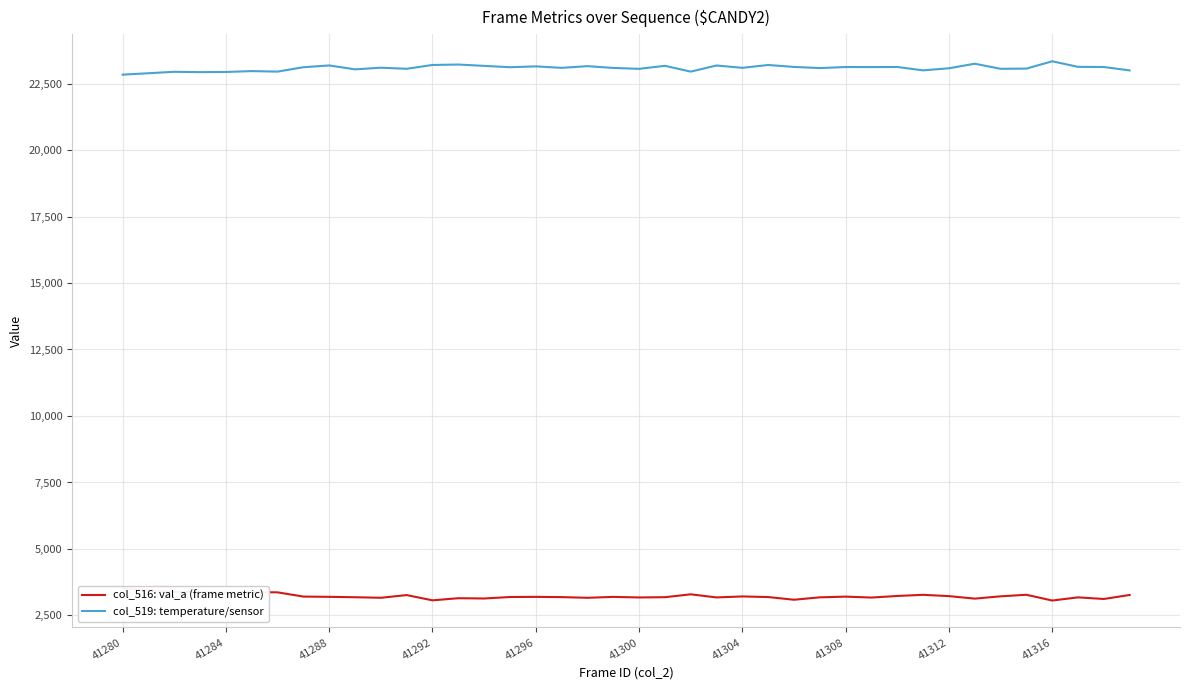

The value of col_519: temperature/sensor at 41280 is 9875. True or false?

False